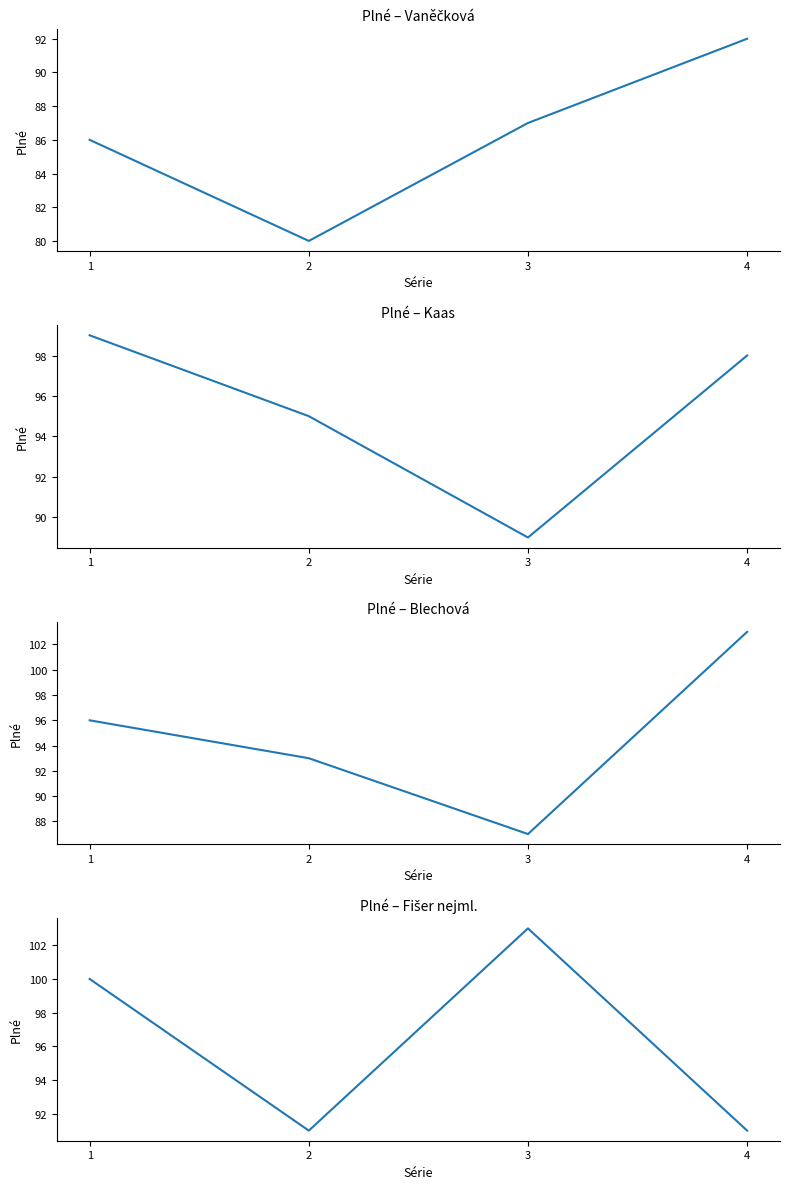

At which label does Fišer nejml. (Plné) reach its minimum?

2